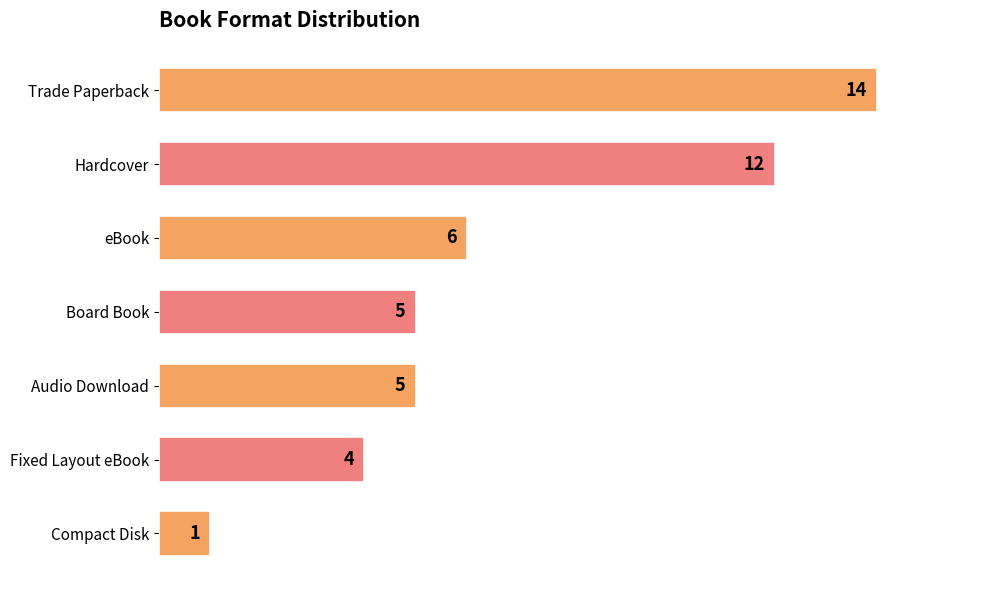

At which category does the chart reach its peak across all series?

Trade Paperback